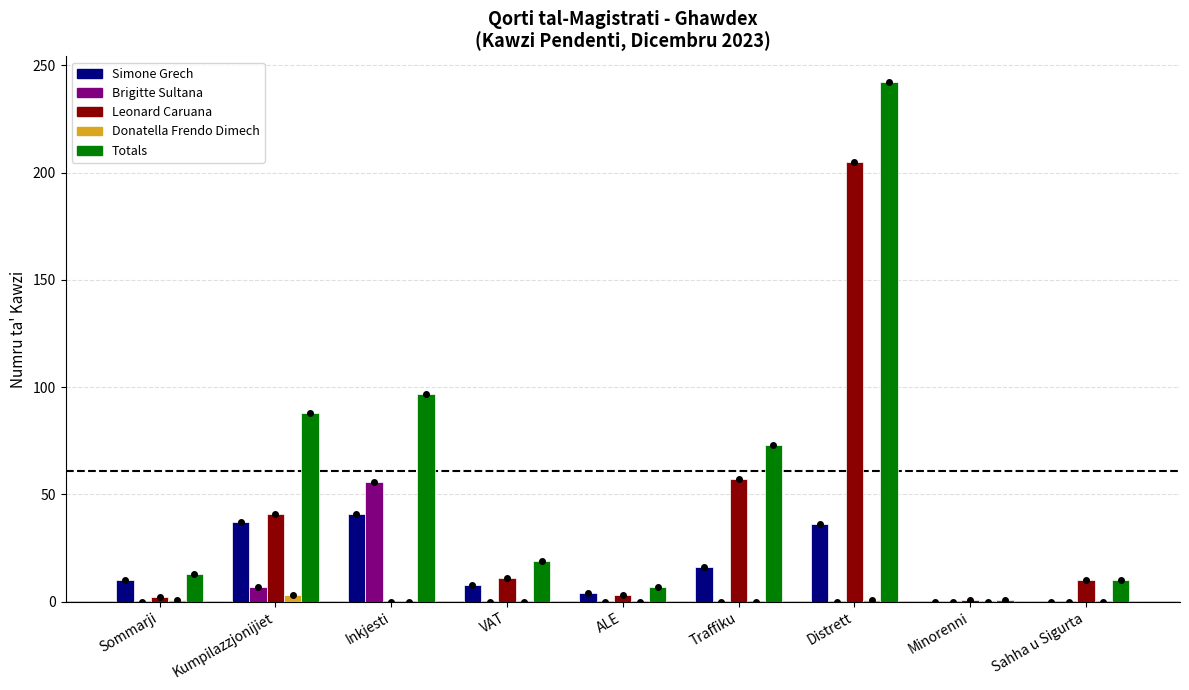

At which label does Totals reach its minimum?

Minorenni